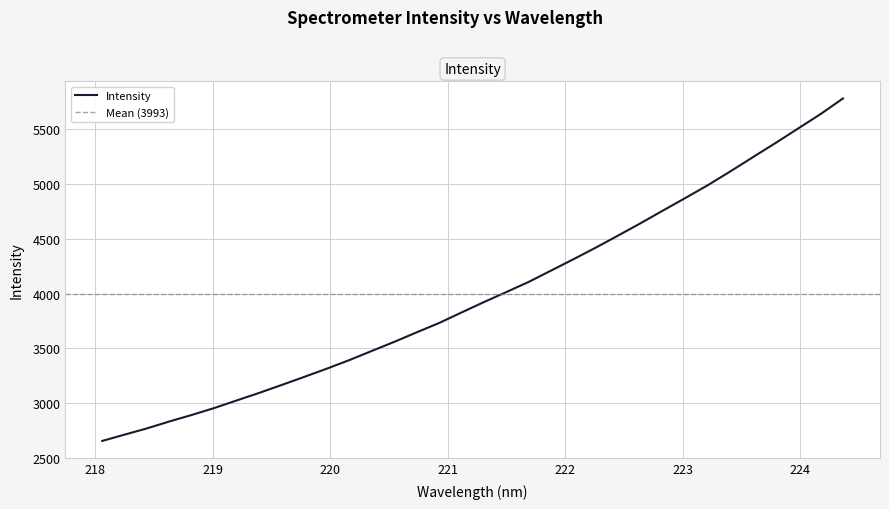

What is the maximum value for Intensity?

5781.5